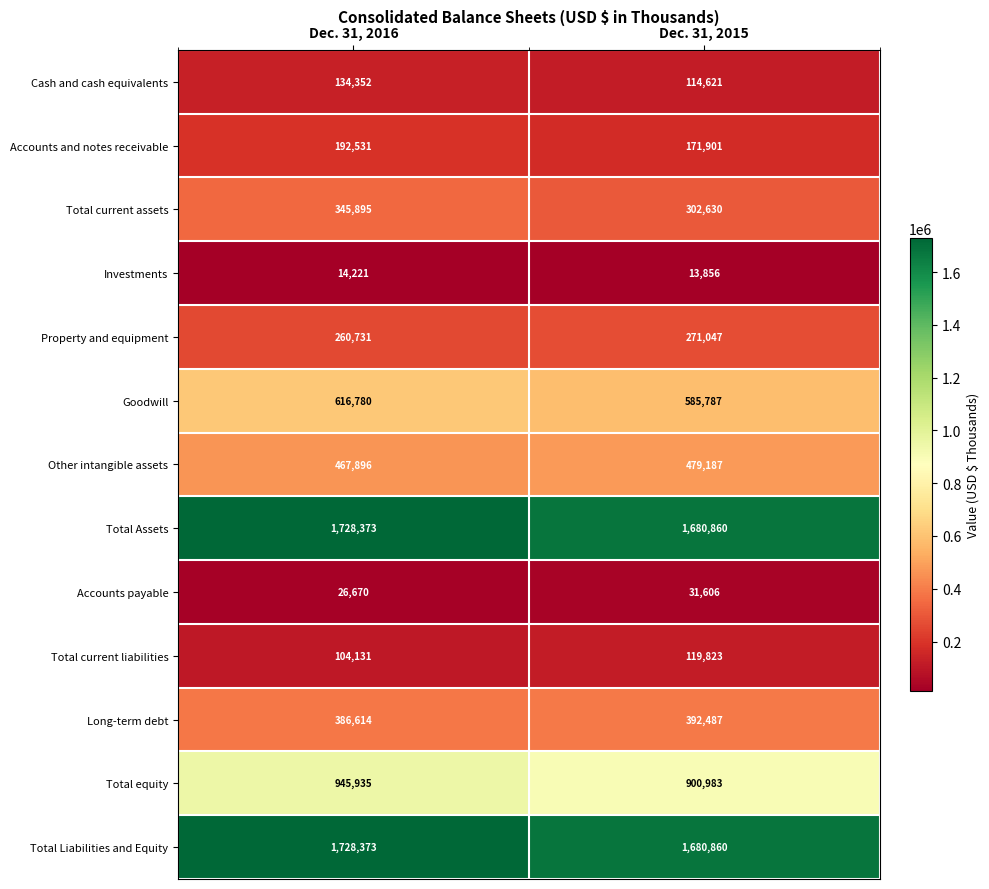

At which category is the sum across all series the highest?

Dec. 31, 2016